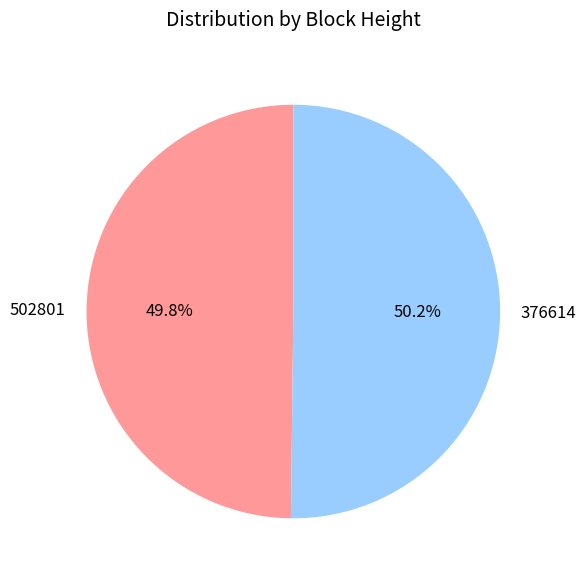

What is the ratio of the value at 502801 to the value at 376614?

1.0